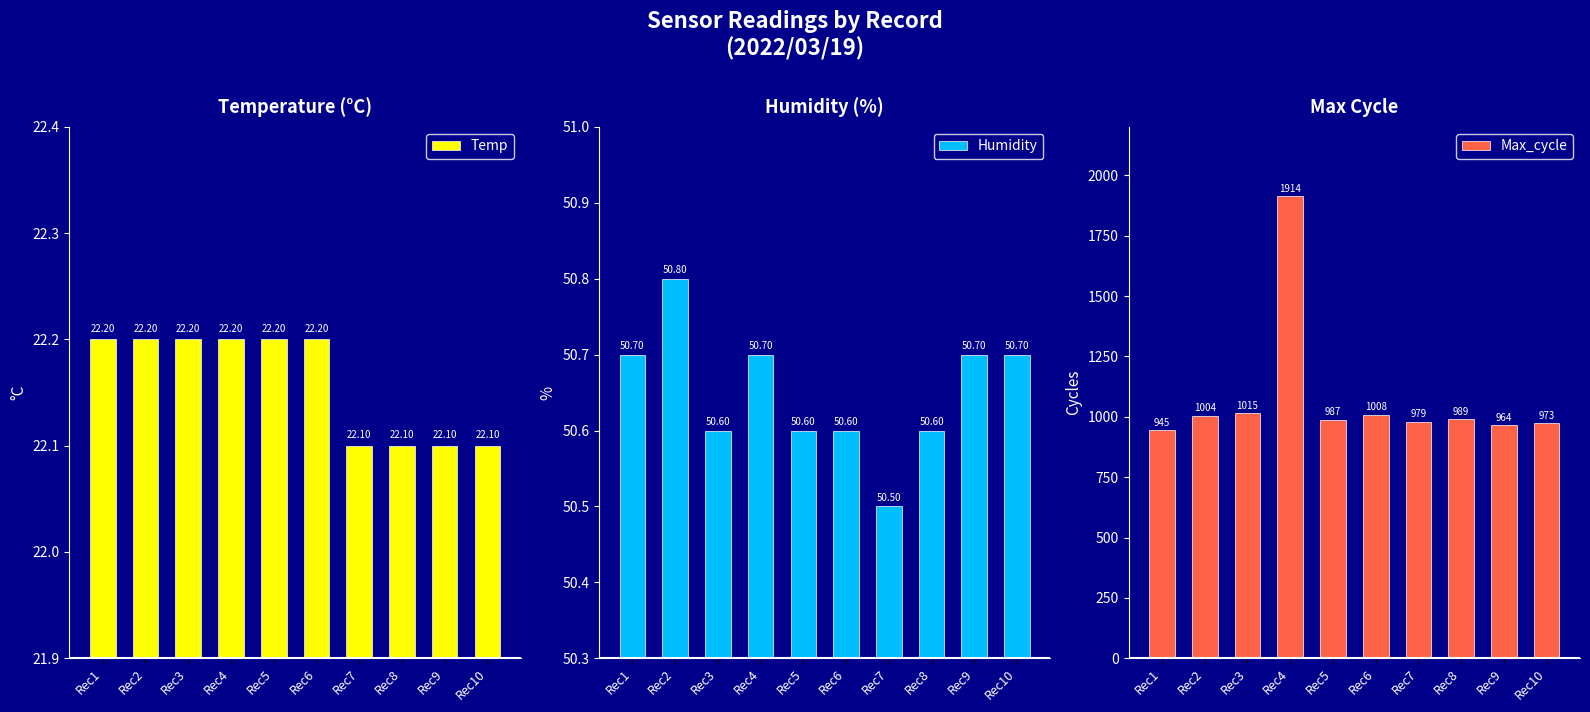

Rank the categories by Humidity value from highest to lowest.

Rec2, Rec1, Rec4, Rec9, Rec10, Rec3, Rec5, Rec6, Rec8, Rec7